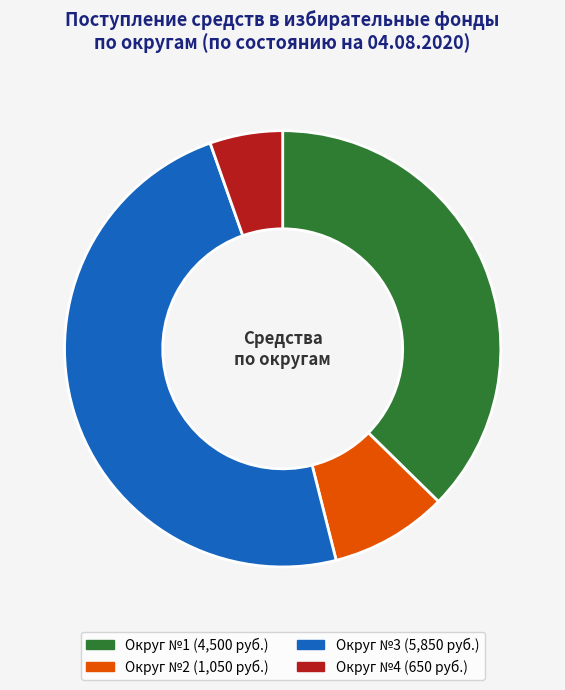

The Округ №1 slice represents 28% of the pie. True or false?

False